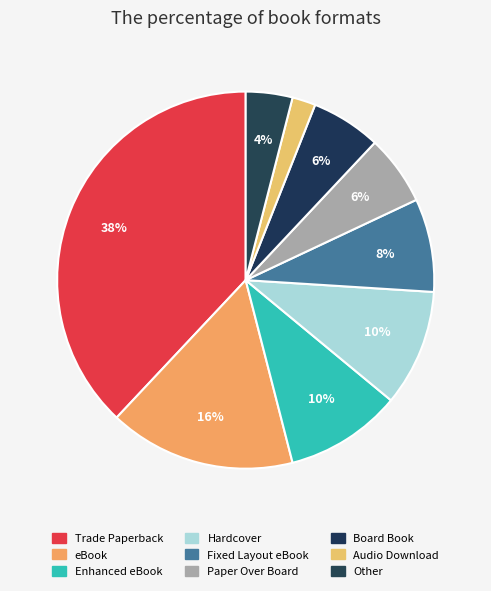

What is the largest slice in the pie chart?

Trade Paperback